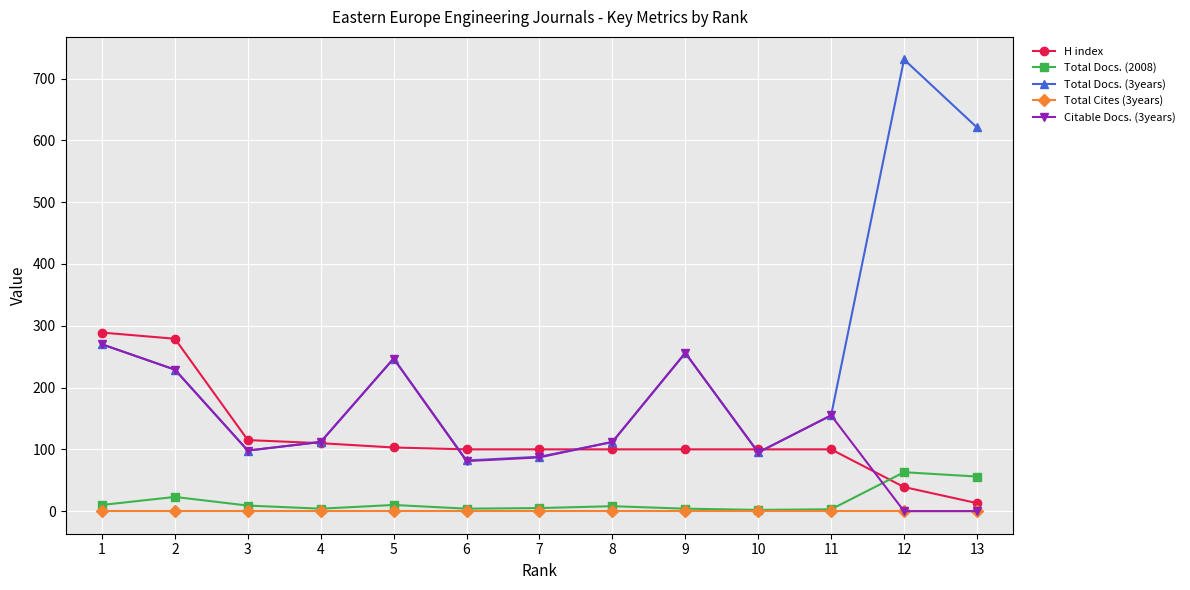

The value of Total Docs. (3years) at 2 is 229. True or false?

True